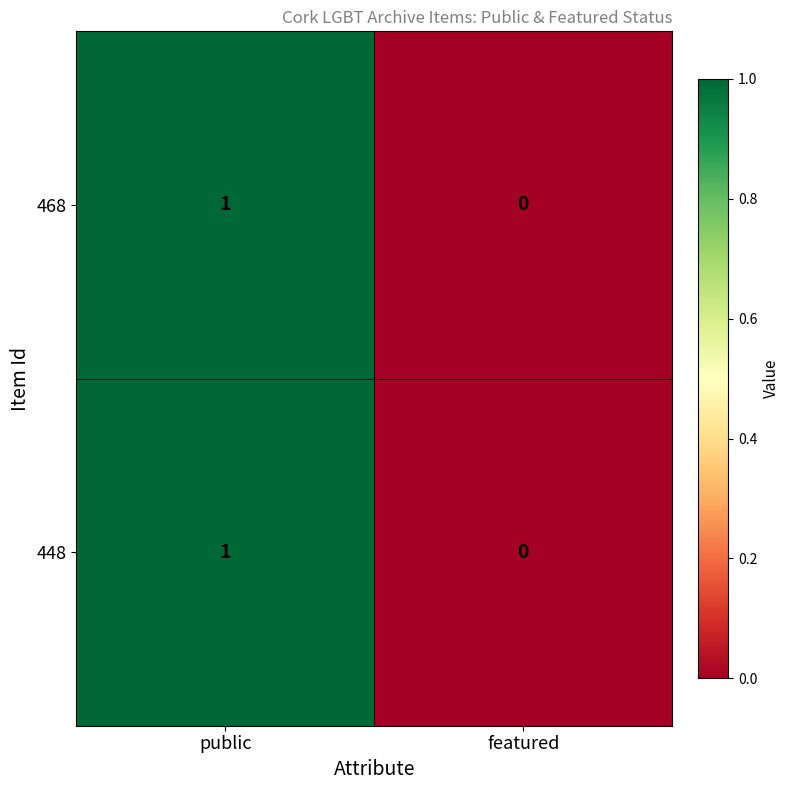

Which category has the highest value in the 448 series?

public